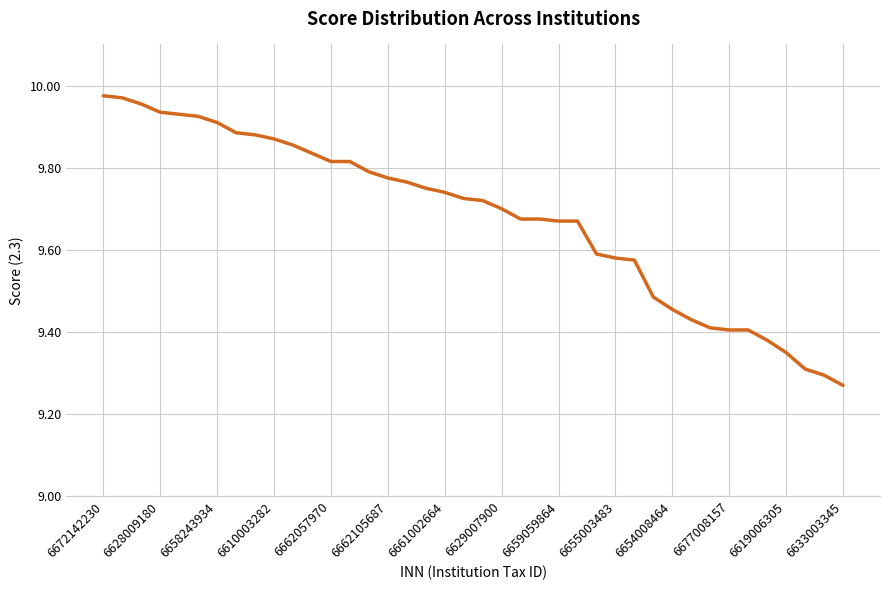

What is the difference between the maximum and minimum values?

0.7